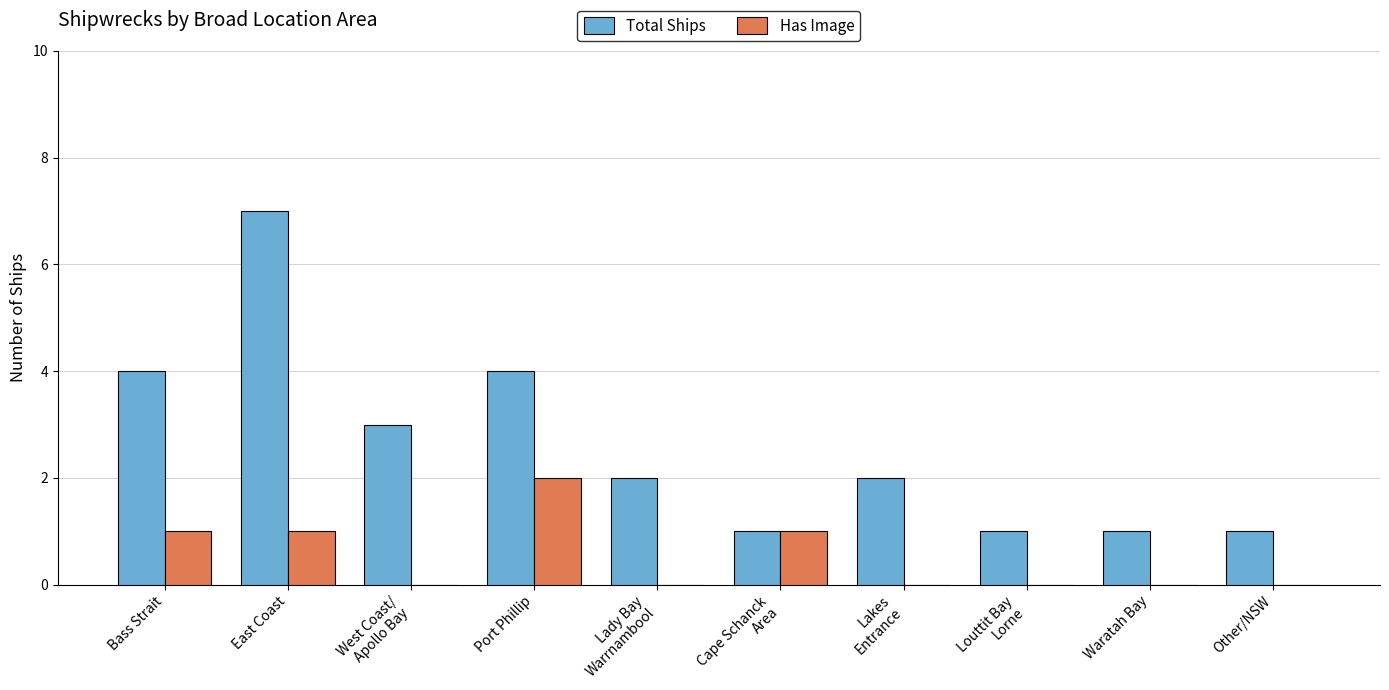

Which series has the largest range (max minus min)?

Total Ships